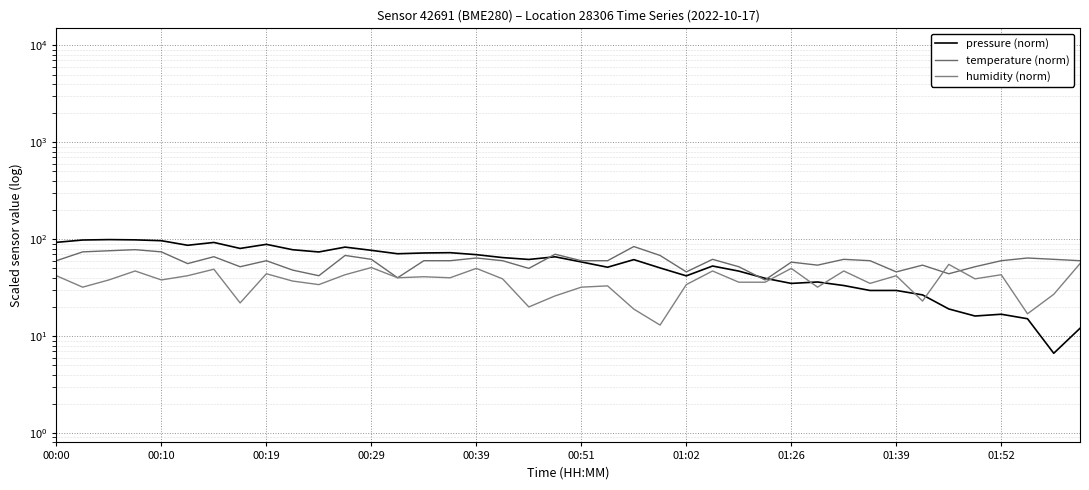

What is the highest value of the temperature (norm) series?

84.0